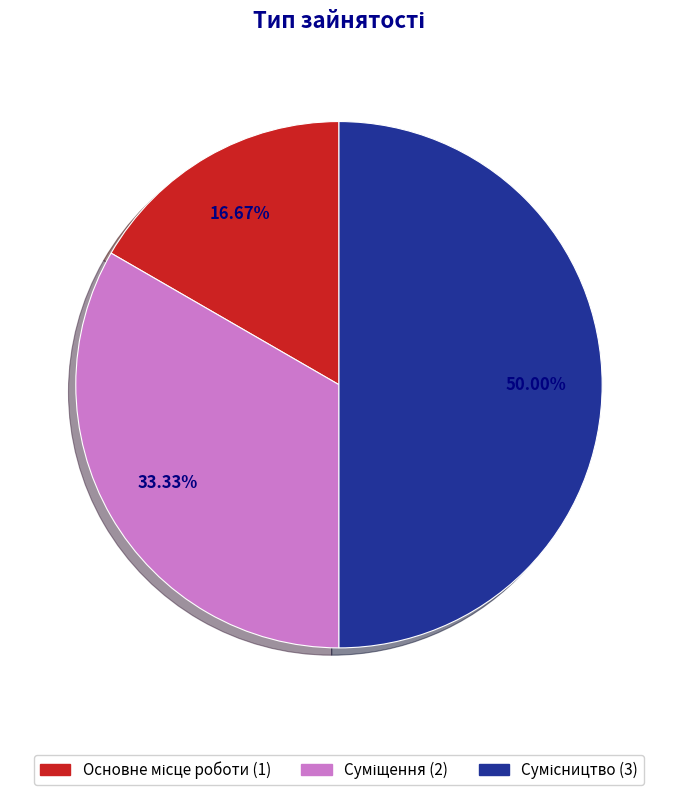

To the nearest percent, what is the difference between the largest and smallest slice percentages?

33%